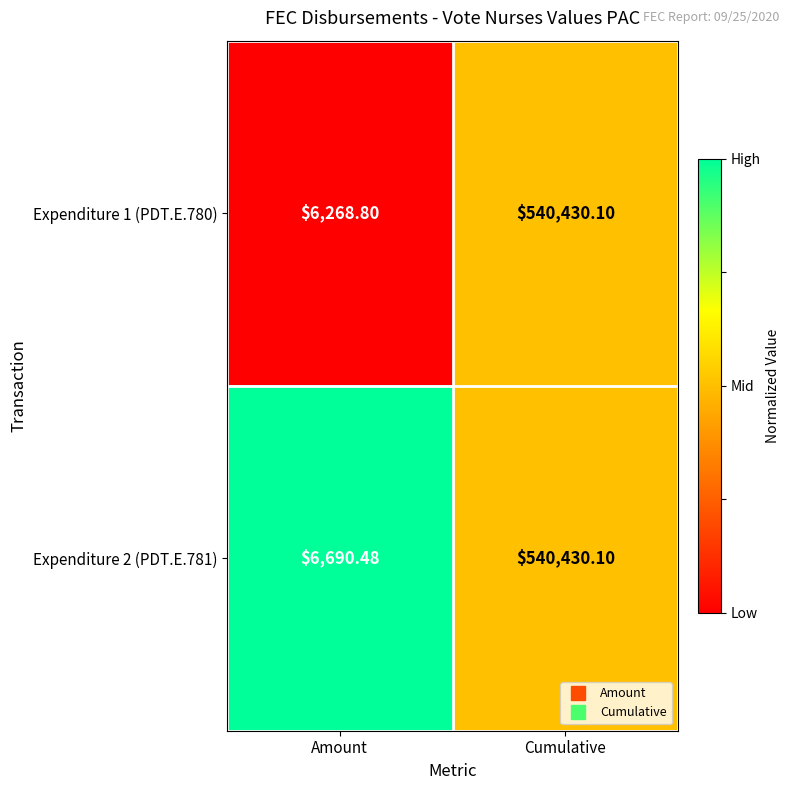

Where is Expenditure 1 (PDT.E.780) nearest to the value 273349?

Amount